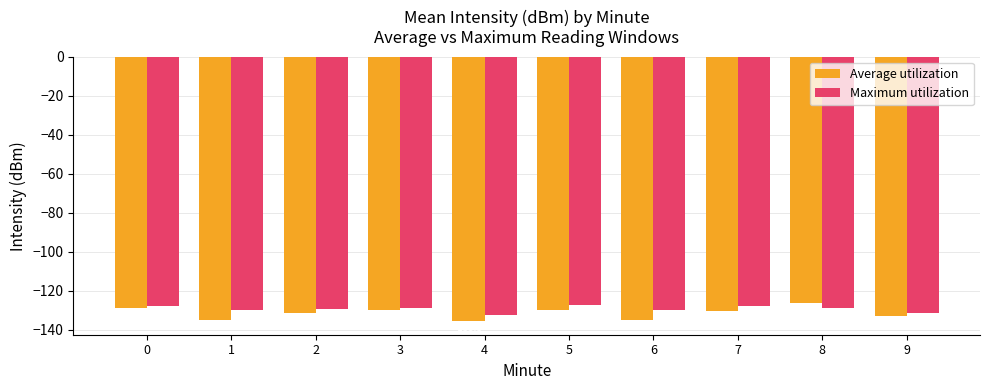

What is the sum of the Average utilization values at 3 and 1?

-265.2